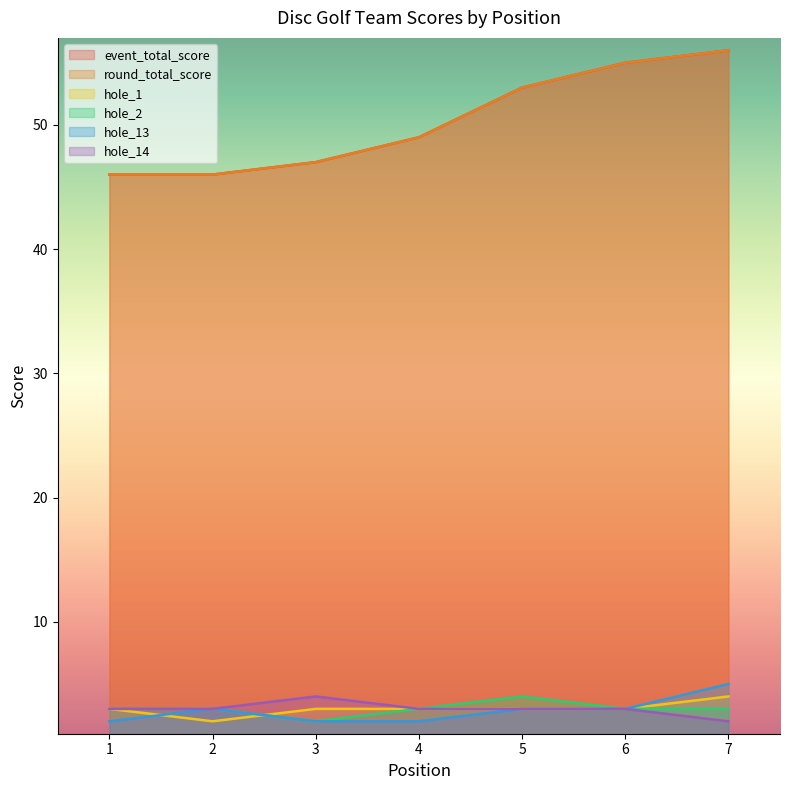

Which has a higher value, 1 or 4?

4